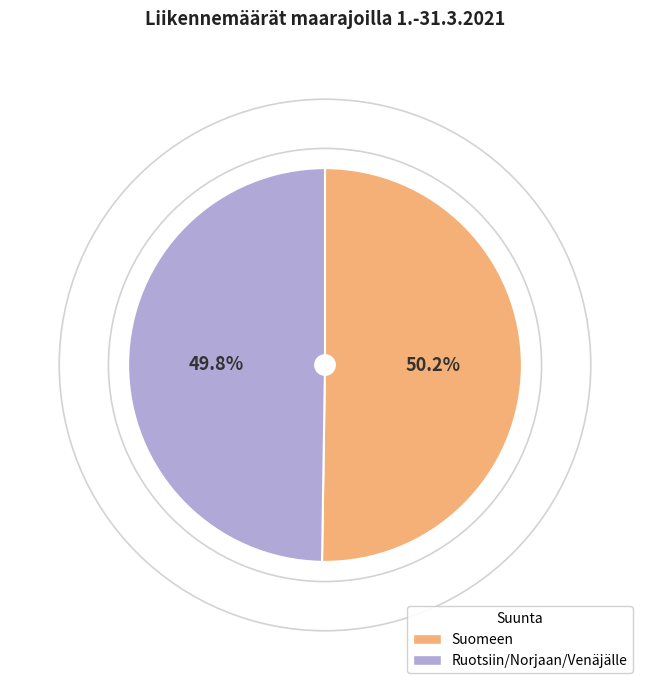

What is the total percentage of Suomeen and Ruotsiin/Norjaan/Venäjälle?

100.0%